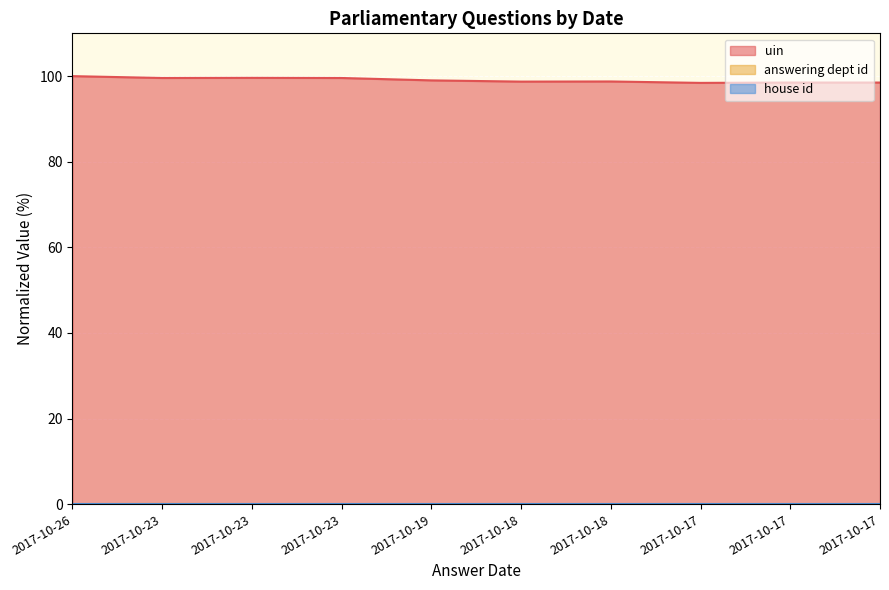

What is the difference between the highest and lowest values at 2017-10-26?

100.0